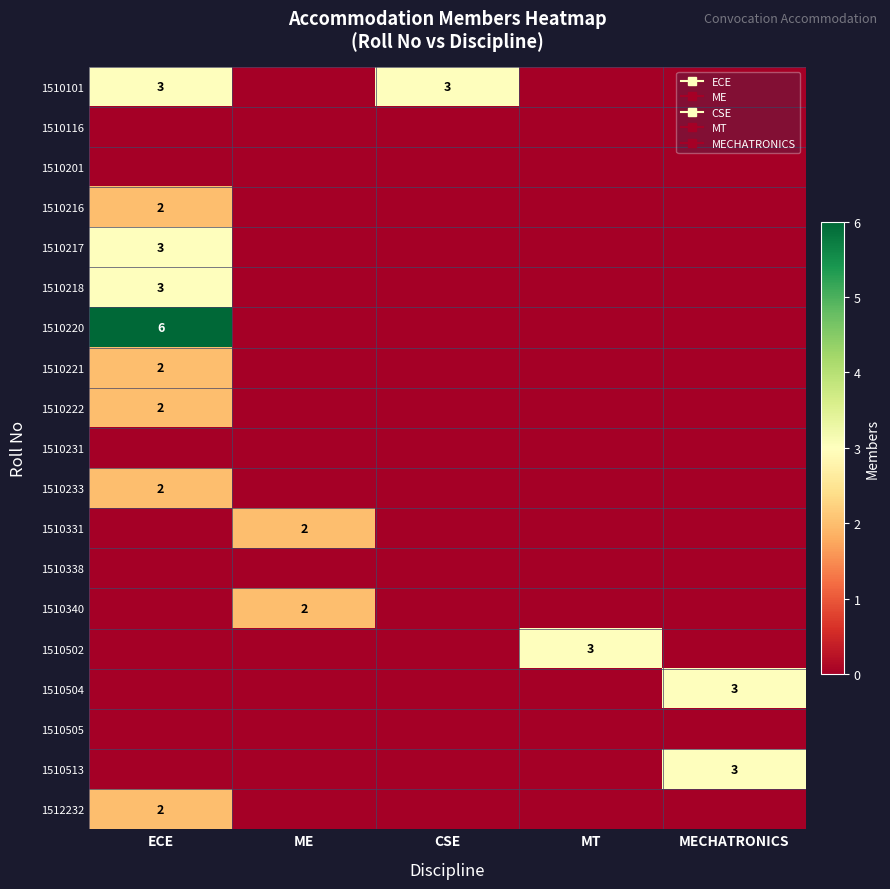

Which label corresponds to the largest value in the chart?

ECE